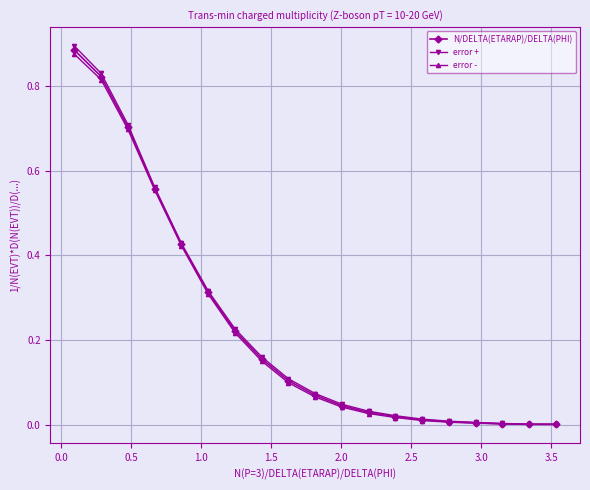

Which series has the largest range (max minus min)?

error +